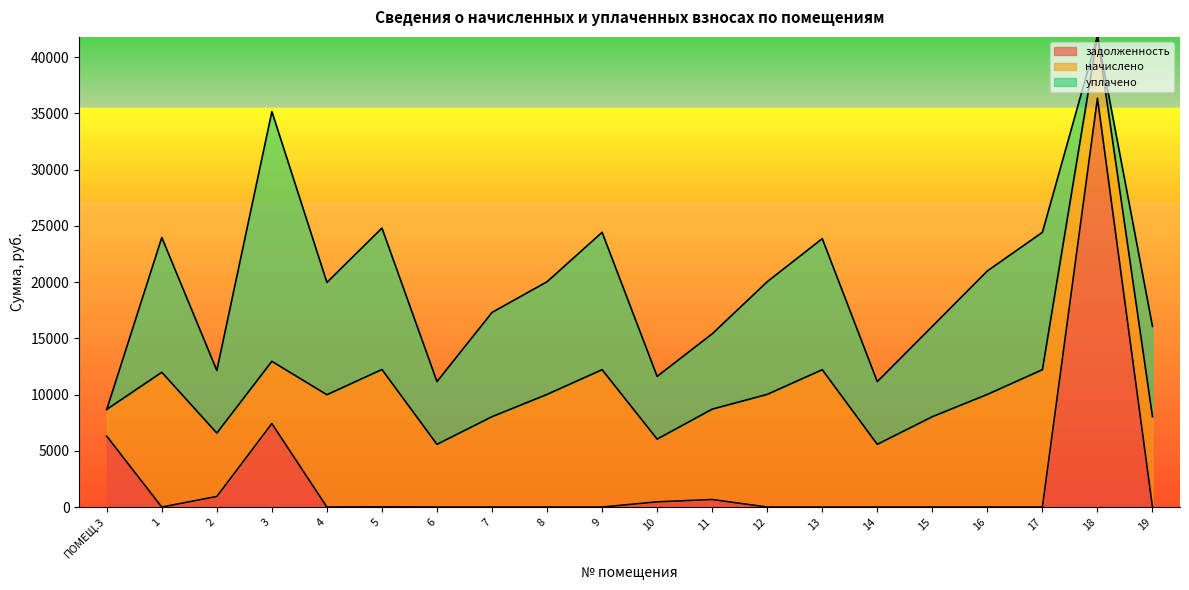

Where is the first local maximum for задолженность?

3